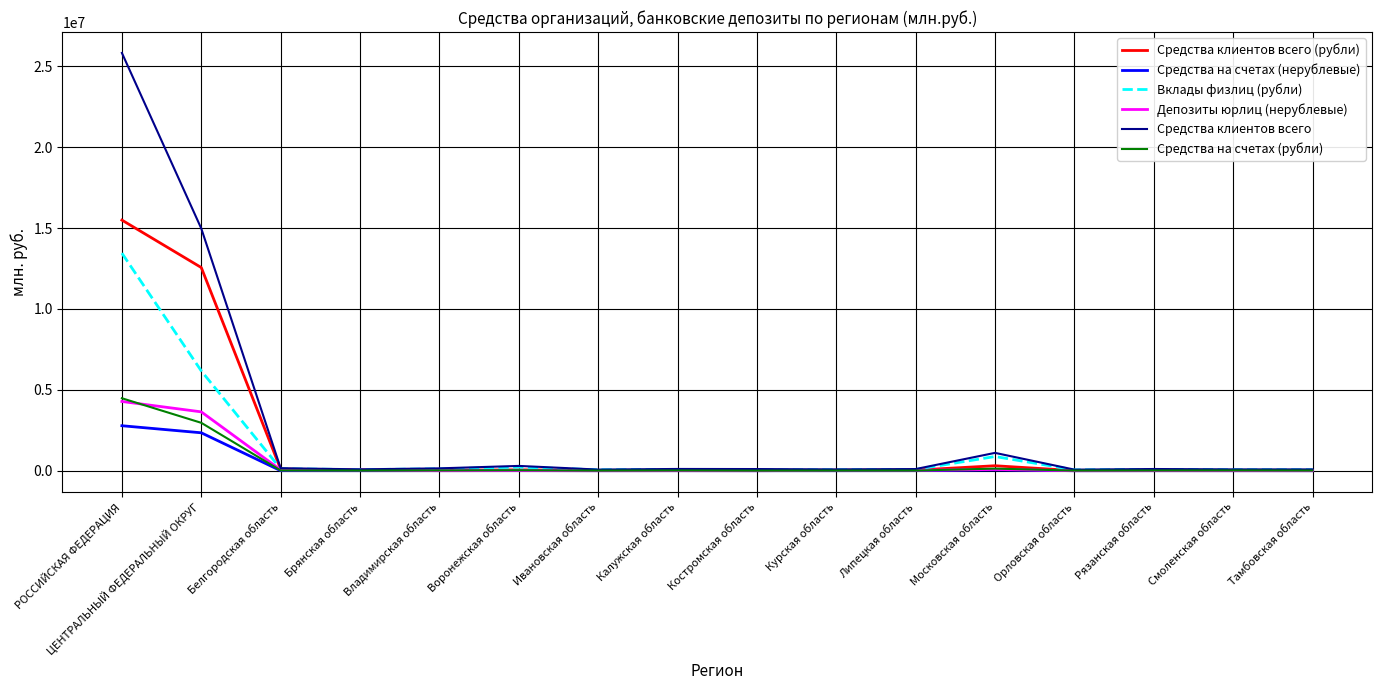

The Вклады физлиц (рубли) series shows 23160699 at РОССИЙСКАЯ ФЕДЕРАЦИЯ. True or false?

False